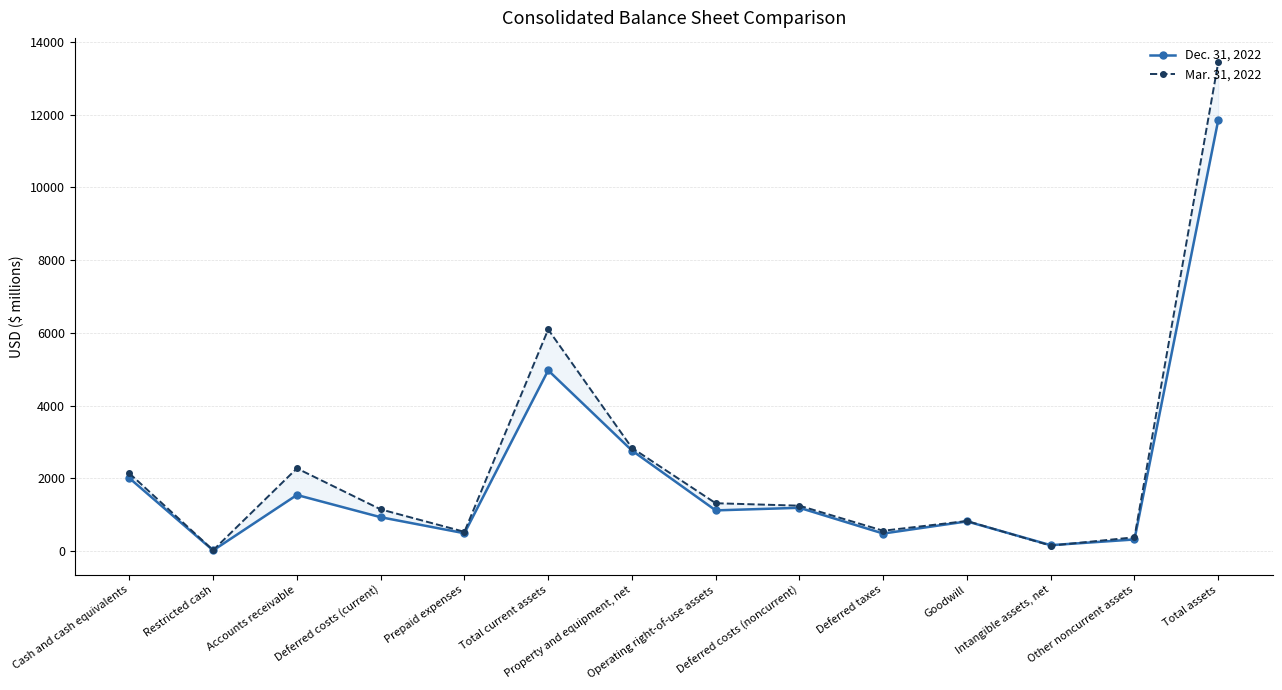

Which has a higher value, Deferred taxes or Total current assets?

Total current assets